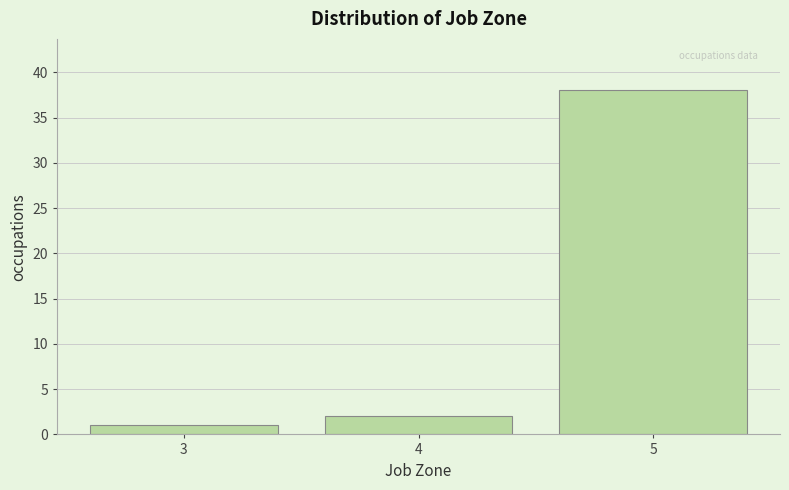

Reading left to right, what are all the values shown in this chart?

1	2	38